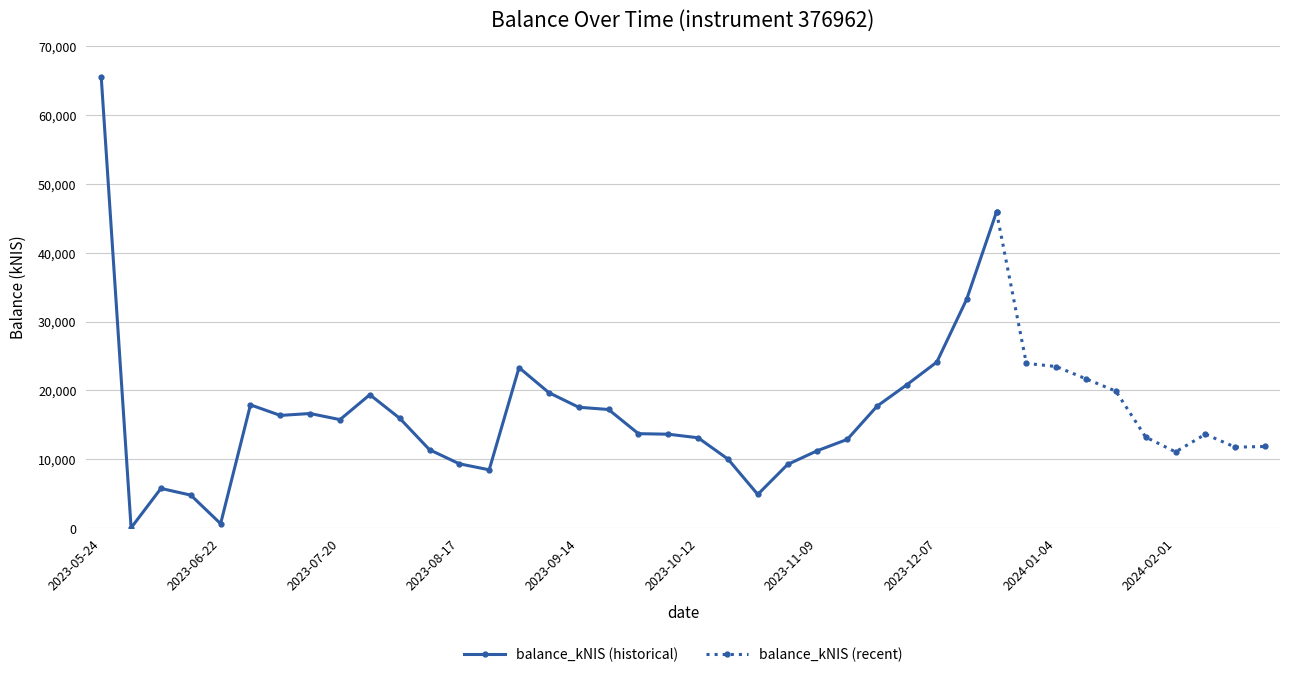

Where is the data nearest to the value 32739?

2023-12-14